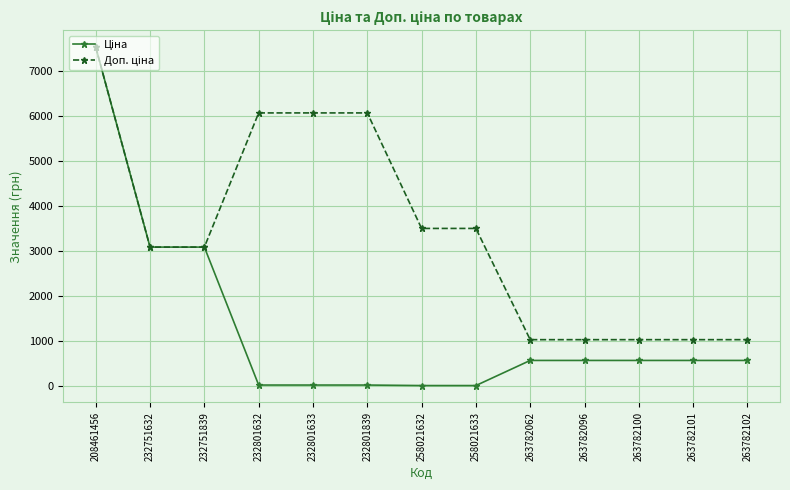

At which category is the sum across all series the highest?

208461456